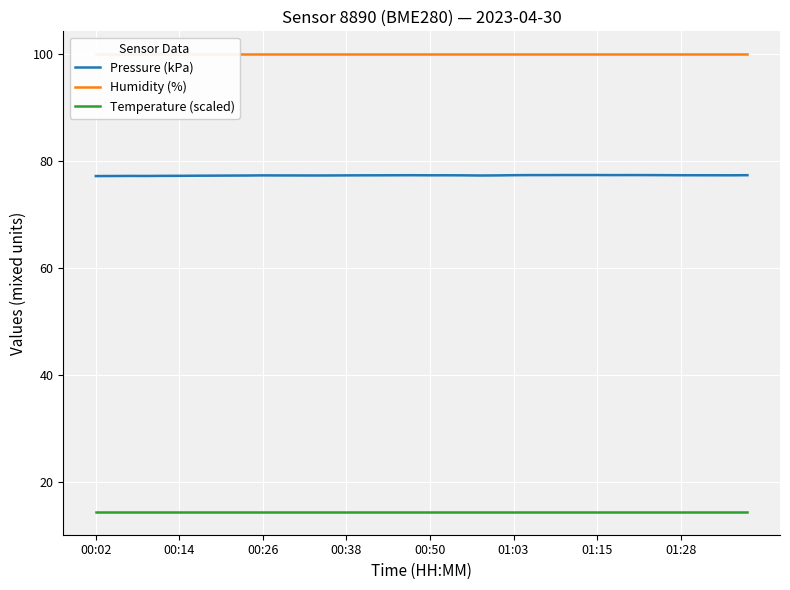

What are all the series names shown in the legend?

Pressure (kPa), Humidity (%), Temperature (scaled)